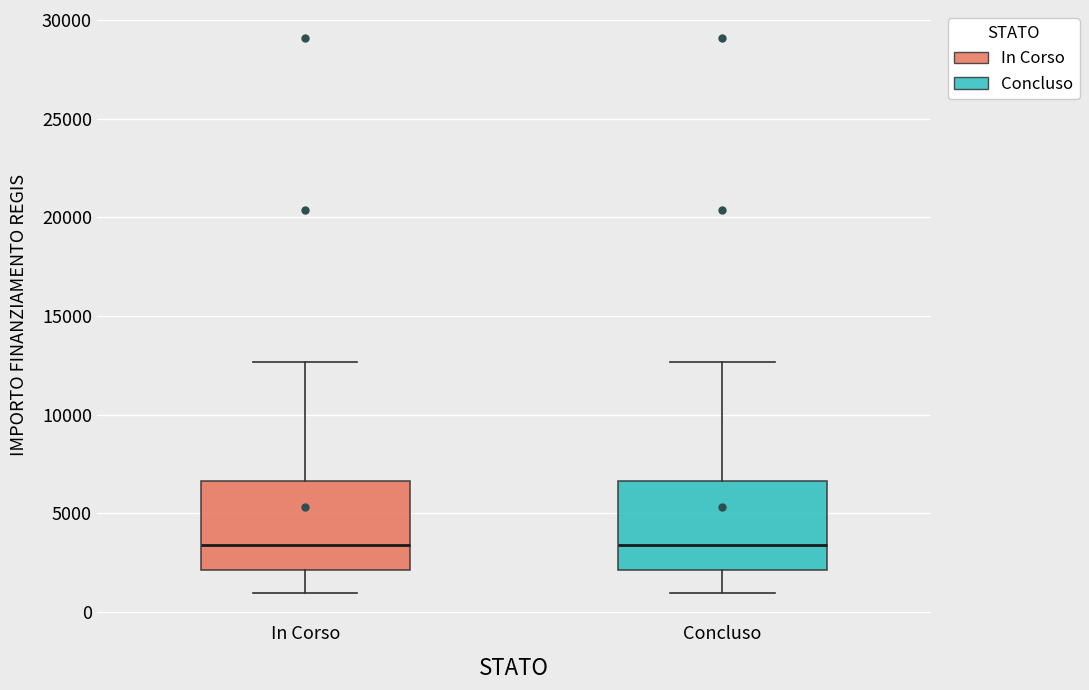

Reading left to right, read every box against the y-axis: the position of its median line, the range the box covers, and the ends of its whiskers. The values are not printed on the chart, so give them approximately, as read against the axis.

In Corso: median 3500, box 2000 to 6500, whiskers 1000 to 12500
Concluso: median 3500, box 2000 to 6500, whiskers 1000 to 12500